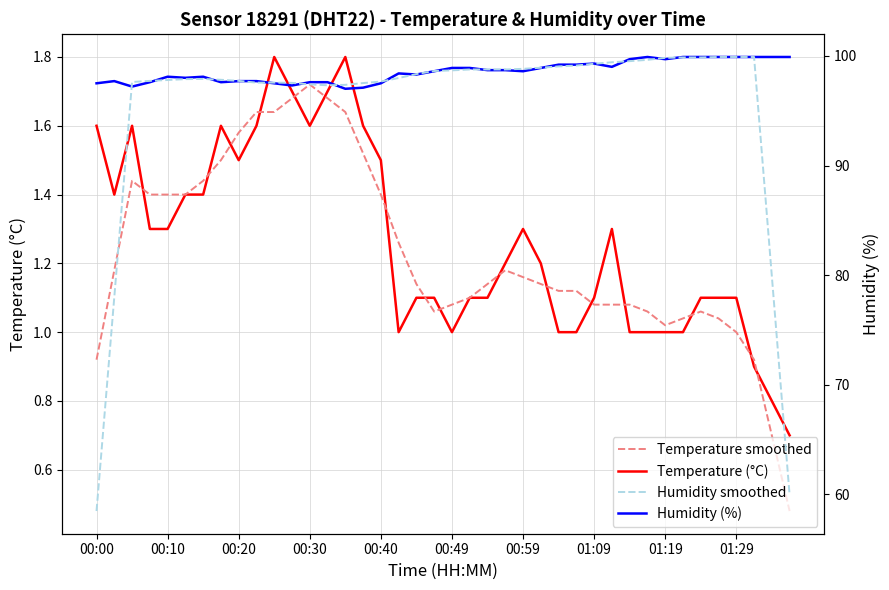

True or false: Temperature (°C) has a value of 1.0 at 31.

True